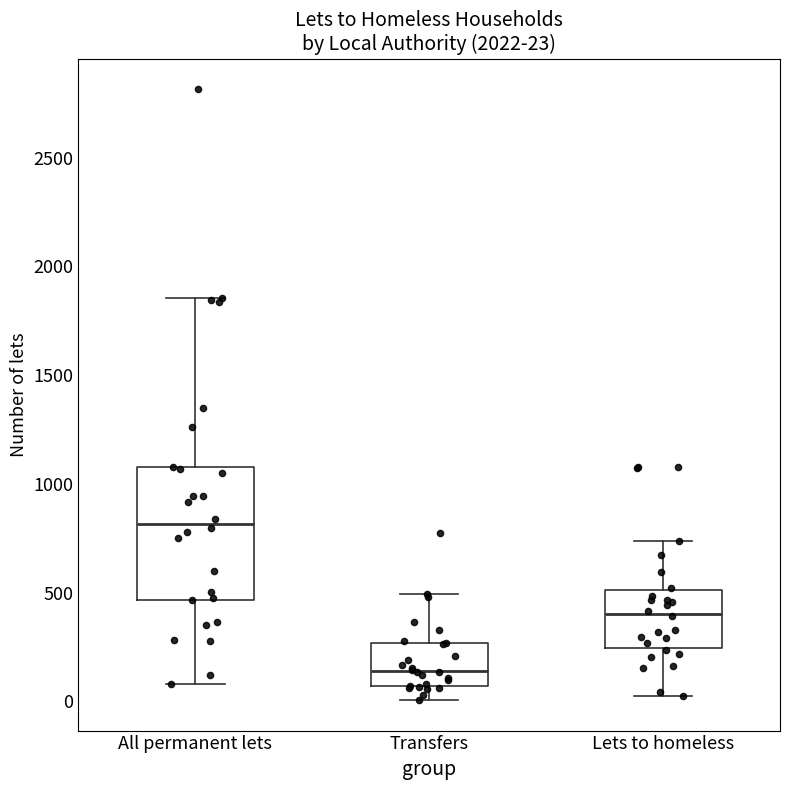

Which box is the tallest, from its lower edge to its upper edge?

All permanent lets